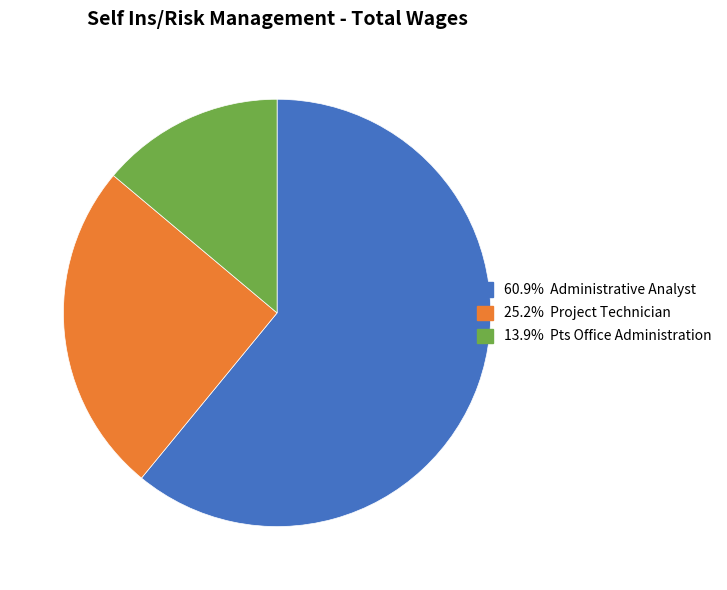

Does any single category account for the majority?

Yes